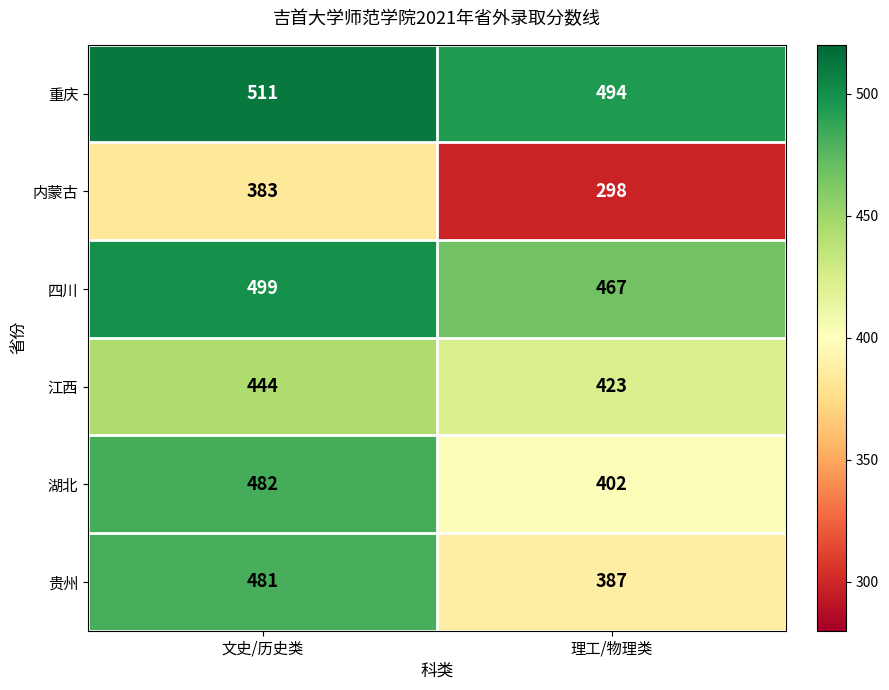

Rank the series by their maximum value, from highest to lowest.

重庆, 四川, 湖北, 贵州, 江西, 内蒙古